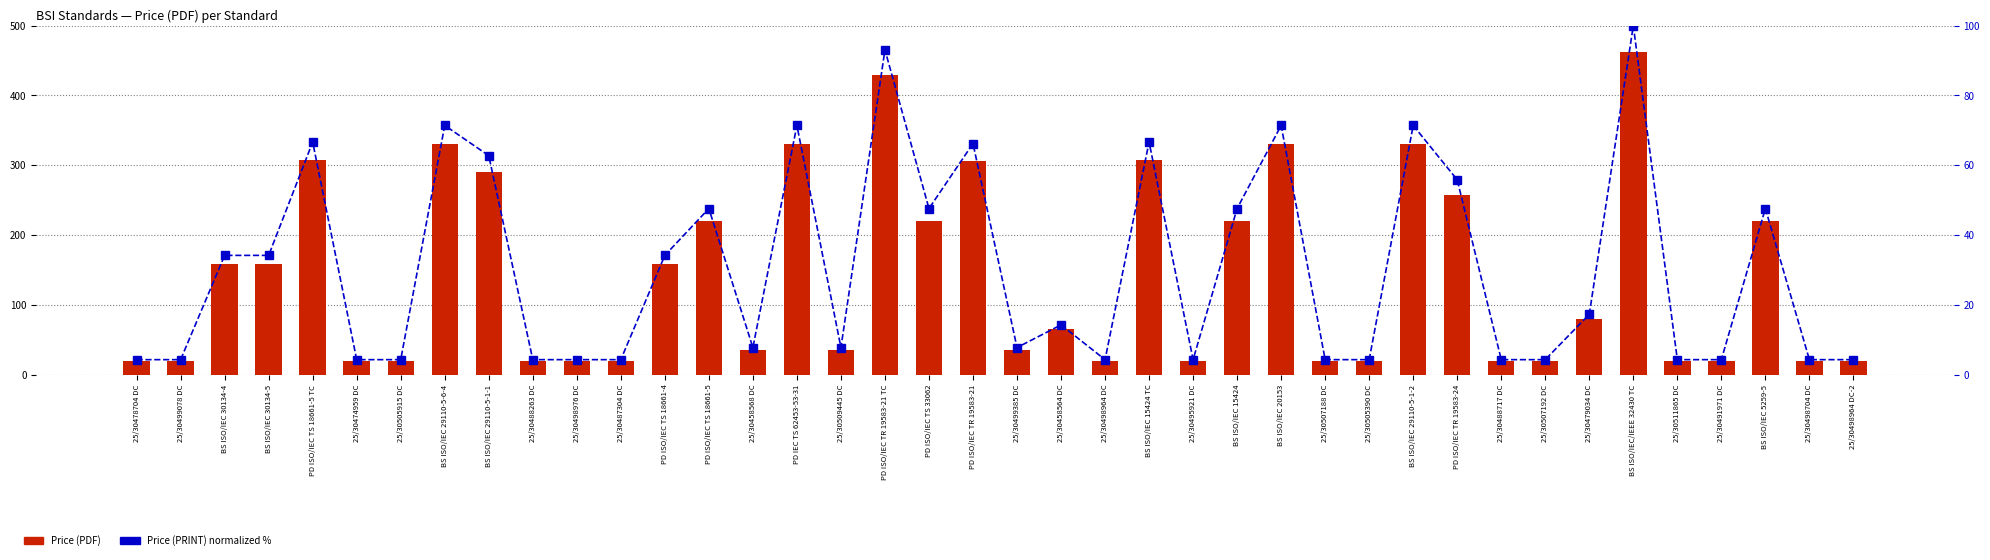

How many values in the Price (PRINT) (normalized %) series are below 14?

20